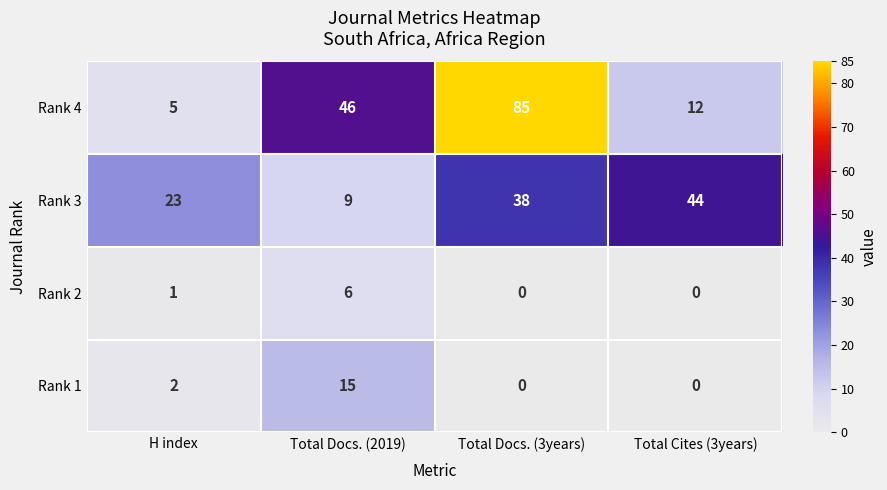

List the series in order of their peak value, highest first.

Rank 4, Rank 3, Rank 1, Rank 2